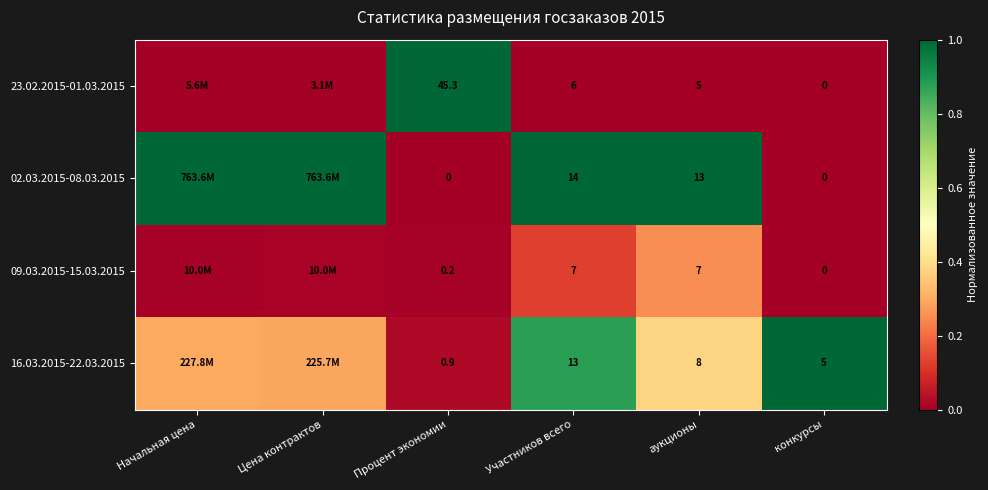

Is the value of 09.03.2015-15.03.2015 at Участников всего greater than the value of 02.03.2015-08.03.2015 at Участников всего?

No